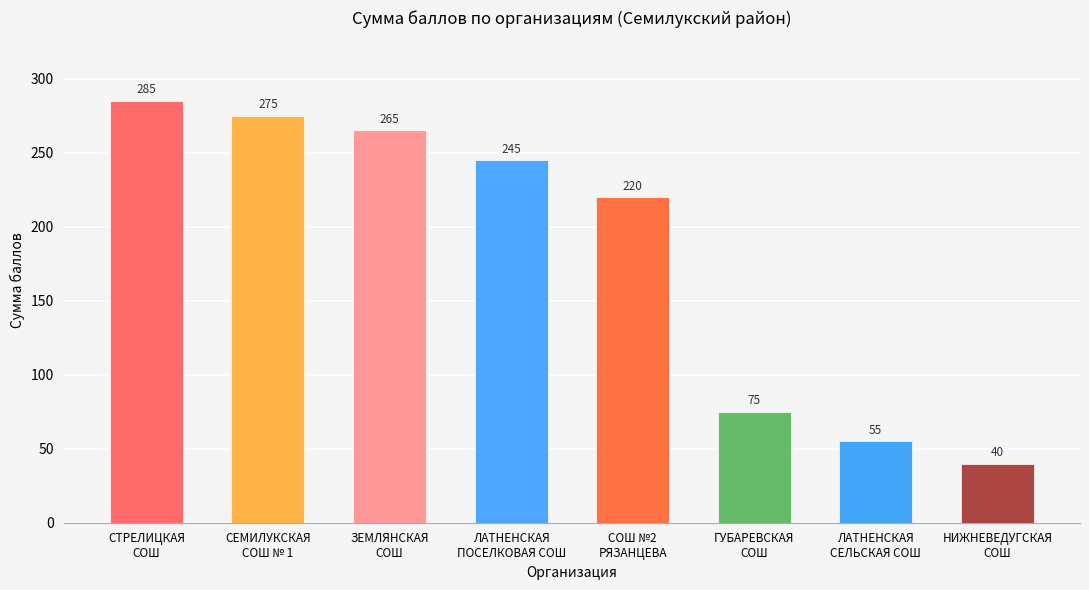

True or false: the data shows 84 at ЛАТНЕНСКАЯ
ПОСЕЛКОВАЯ СОШ.

False